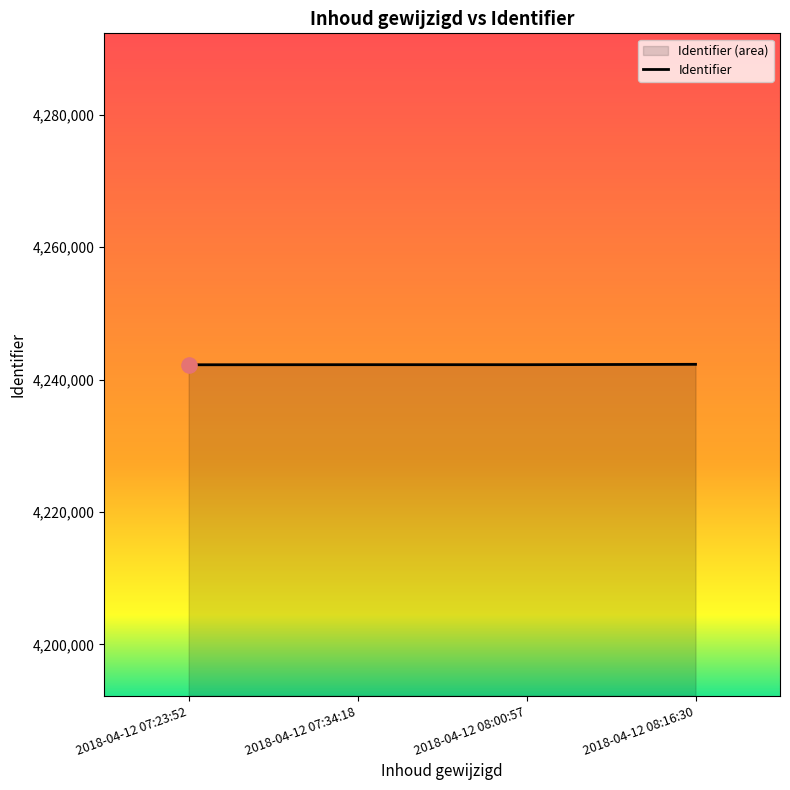

What is the change in value from 2018-04-12 07:23:52 to 2018-04-12 07:34:18?

+14